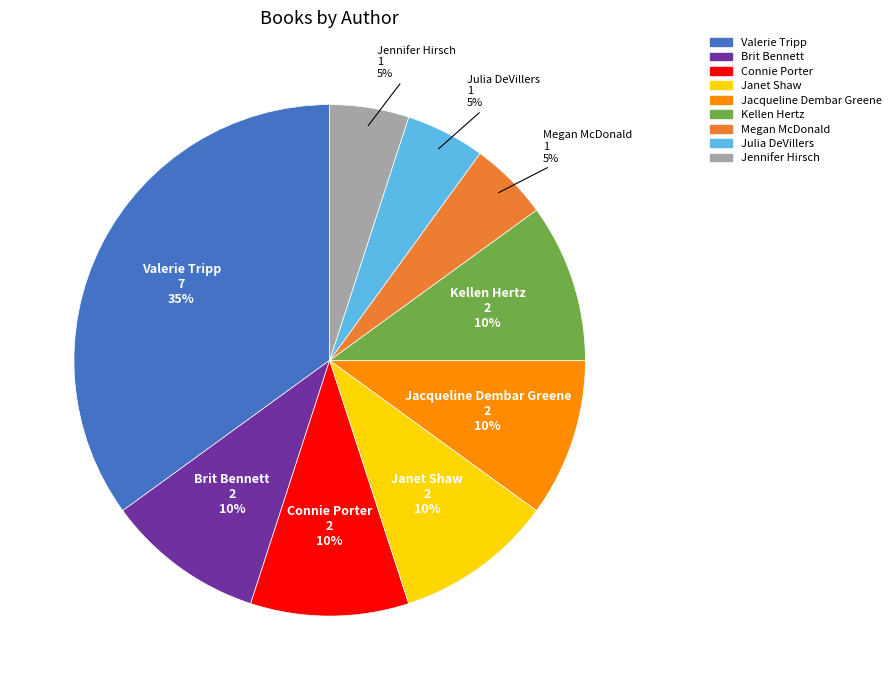

To the nearest percent, what is the average slice percentage?

11%